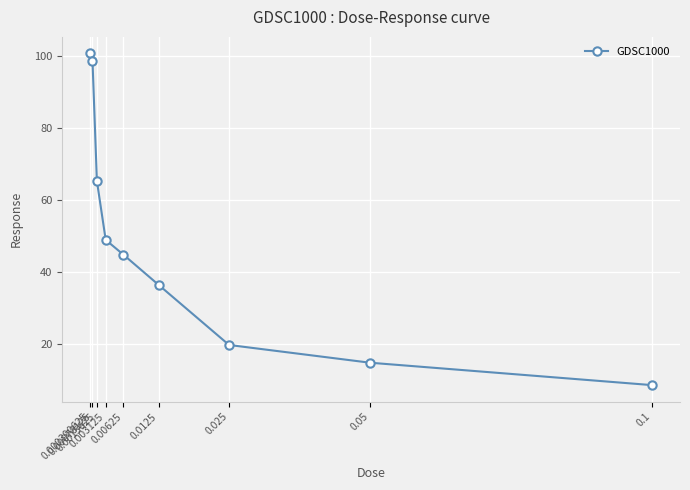

Which category has the highest value across all series?

0.000390625